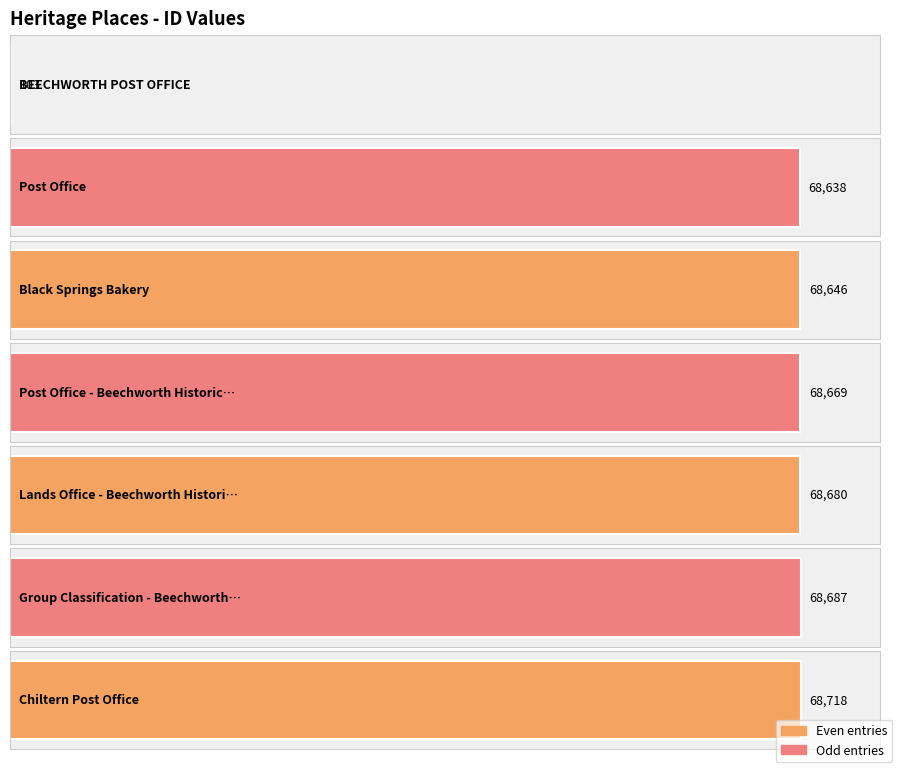

What position from the right is Group Classification - Beechworth Historic Area?

2